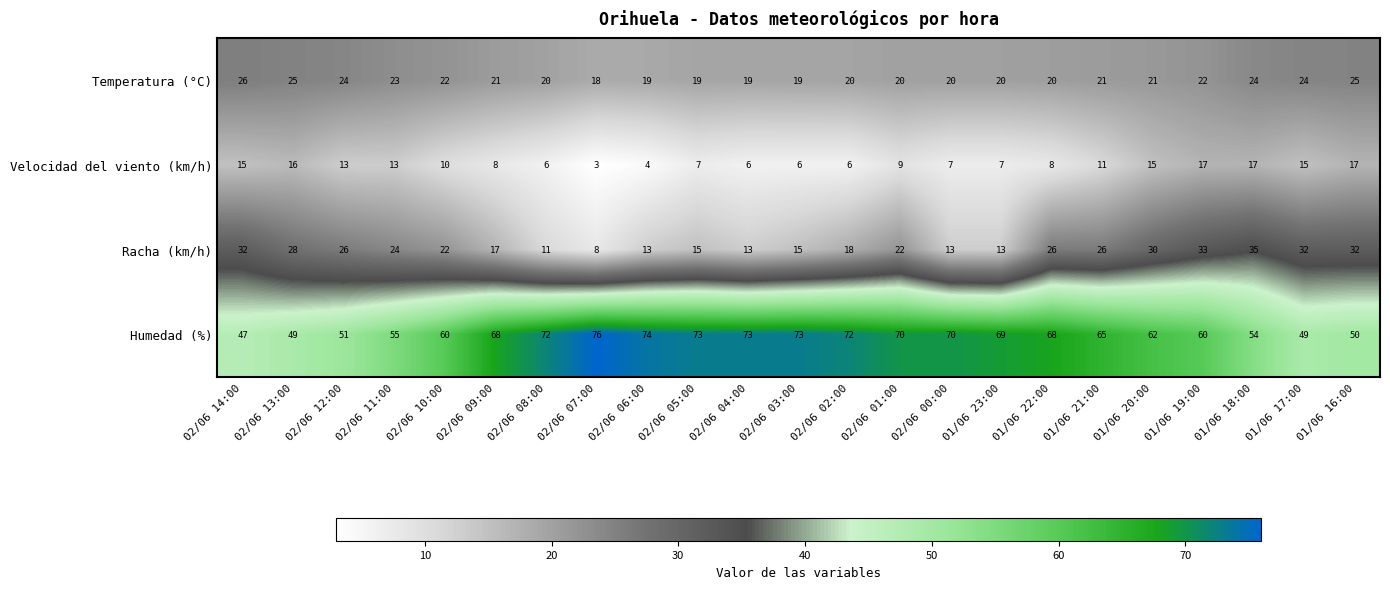

Which series changed the most between 02/06 13:00 and 01/06 16:00?

Racha (km/h)